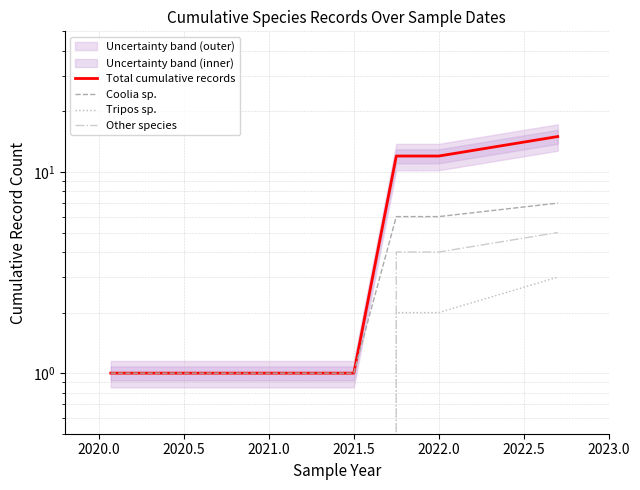

True or false: Tripos sp. and Coolia sp. cross at least once.

False